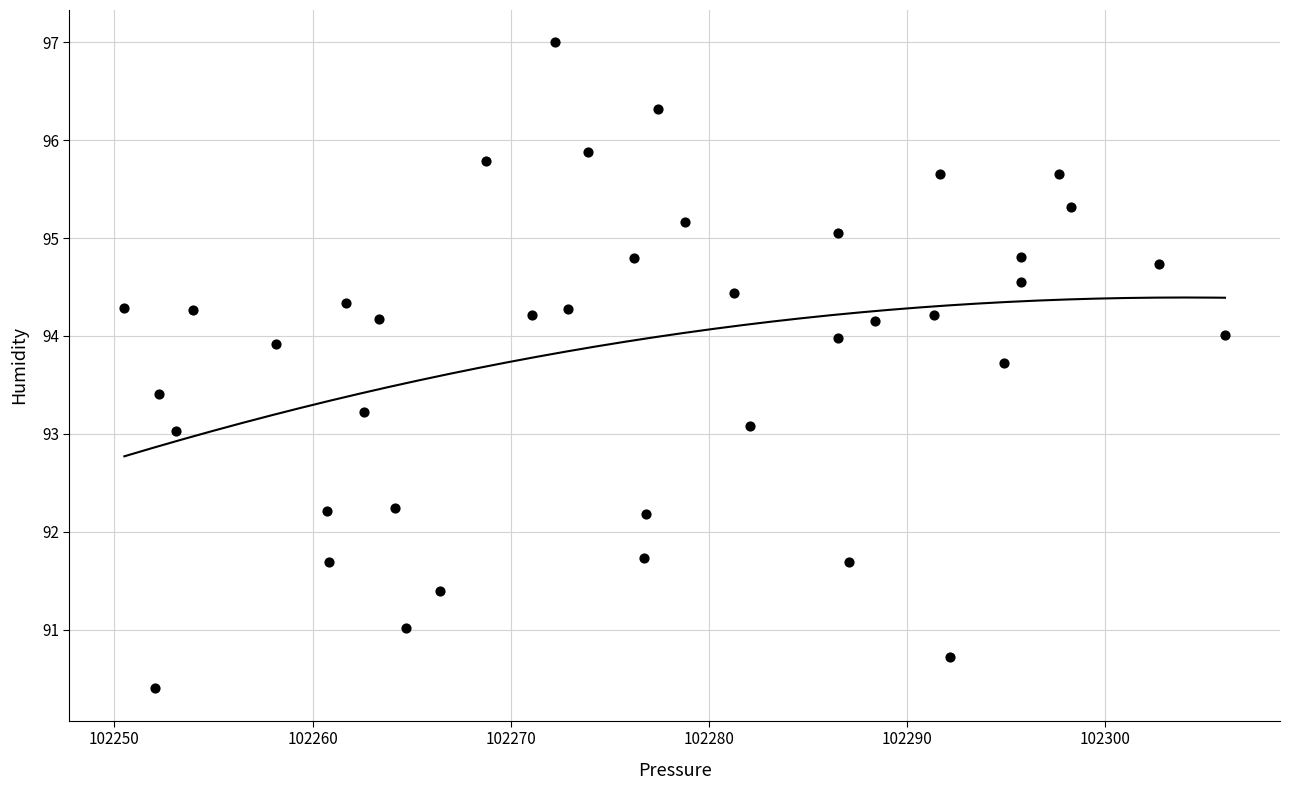

What is the range of X values (max minus min)?

55.6